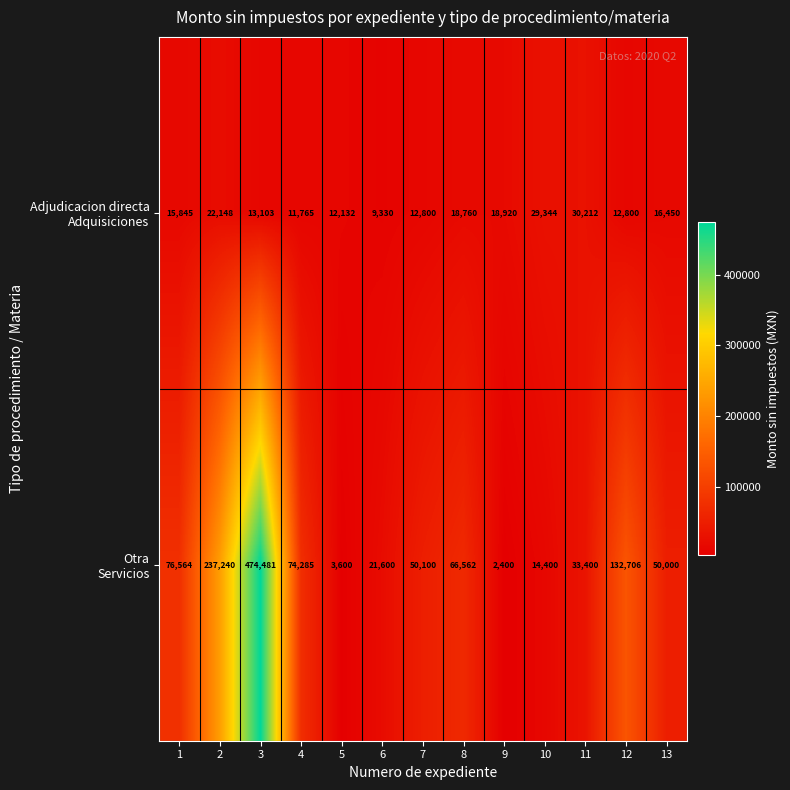

Which label corresponds to the largest value in the chart?

3